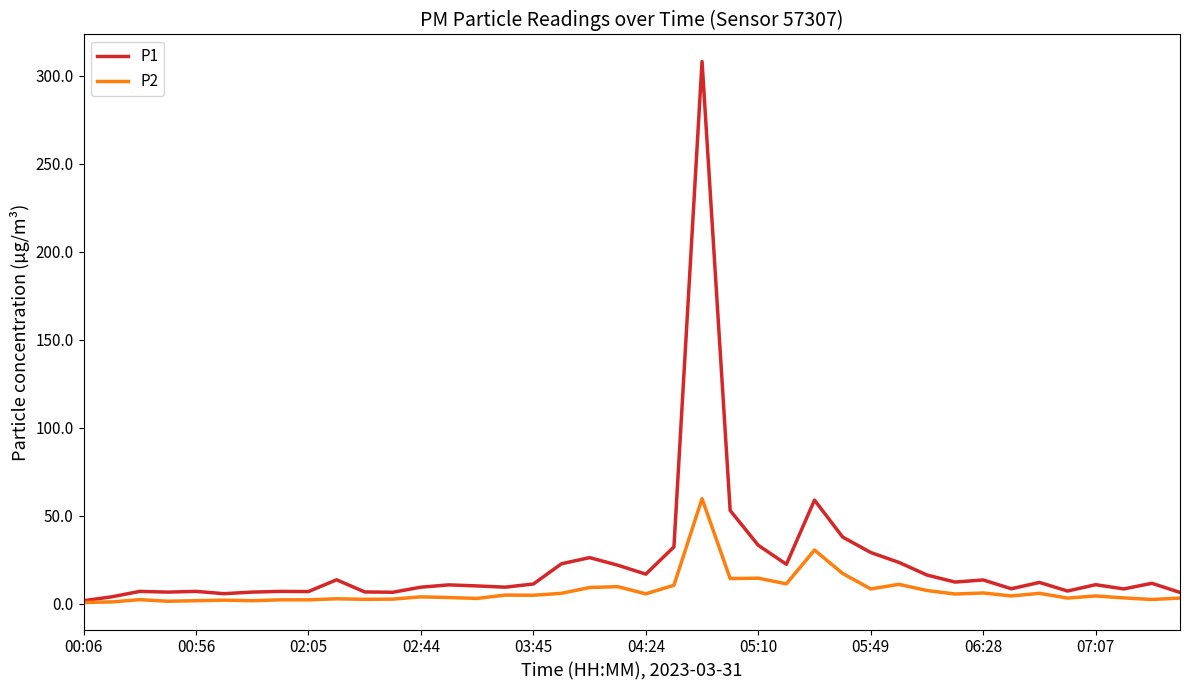

What is the greatest value displayed?

308.1